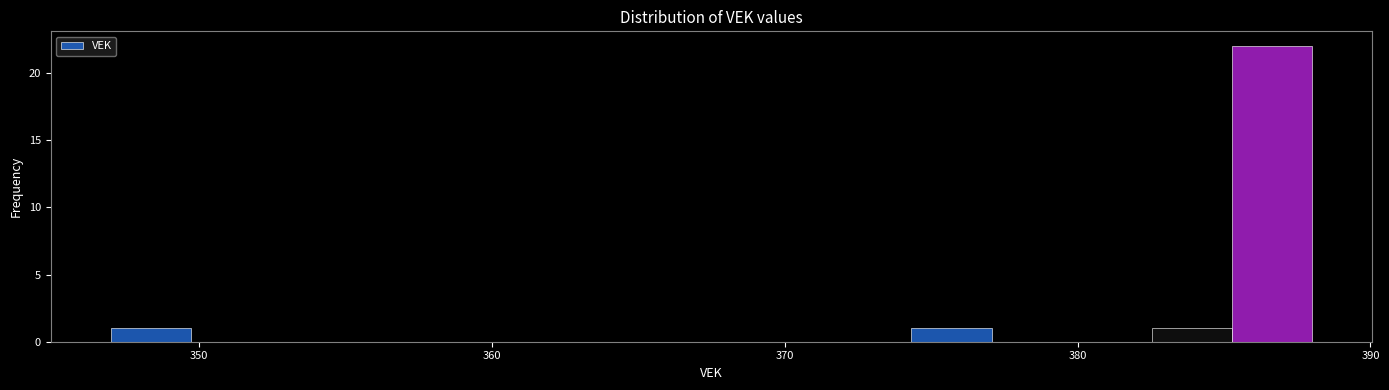

Read against the x-axis, roughly where is the centre of the tallest bar?

387